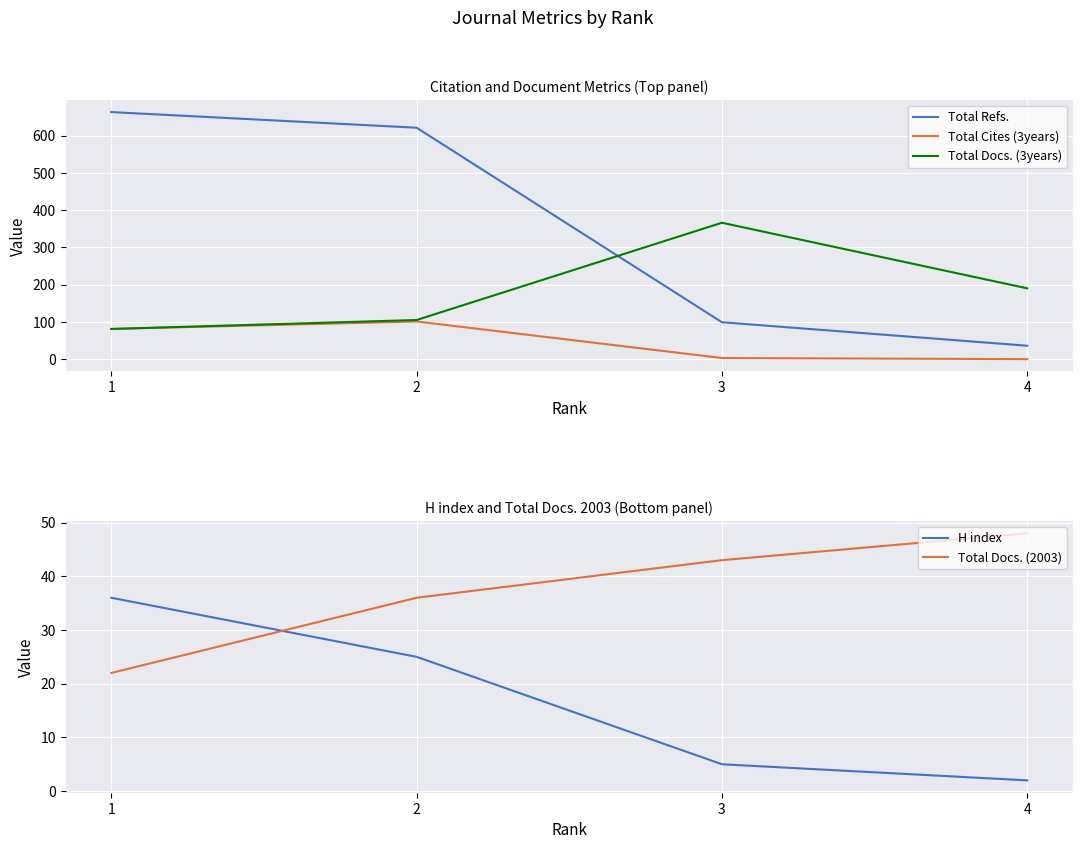

How many lines are shown in the chart?

5